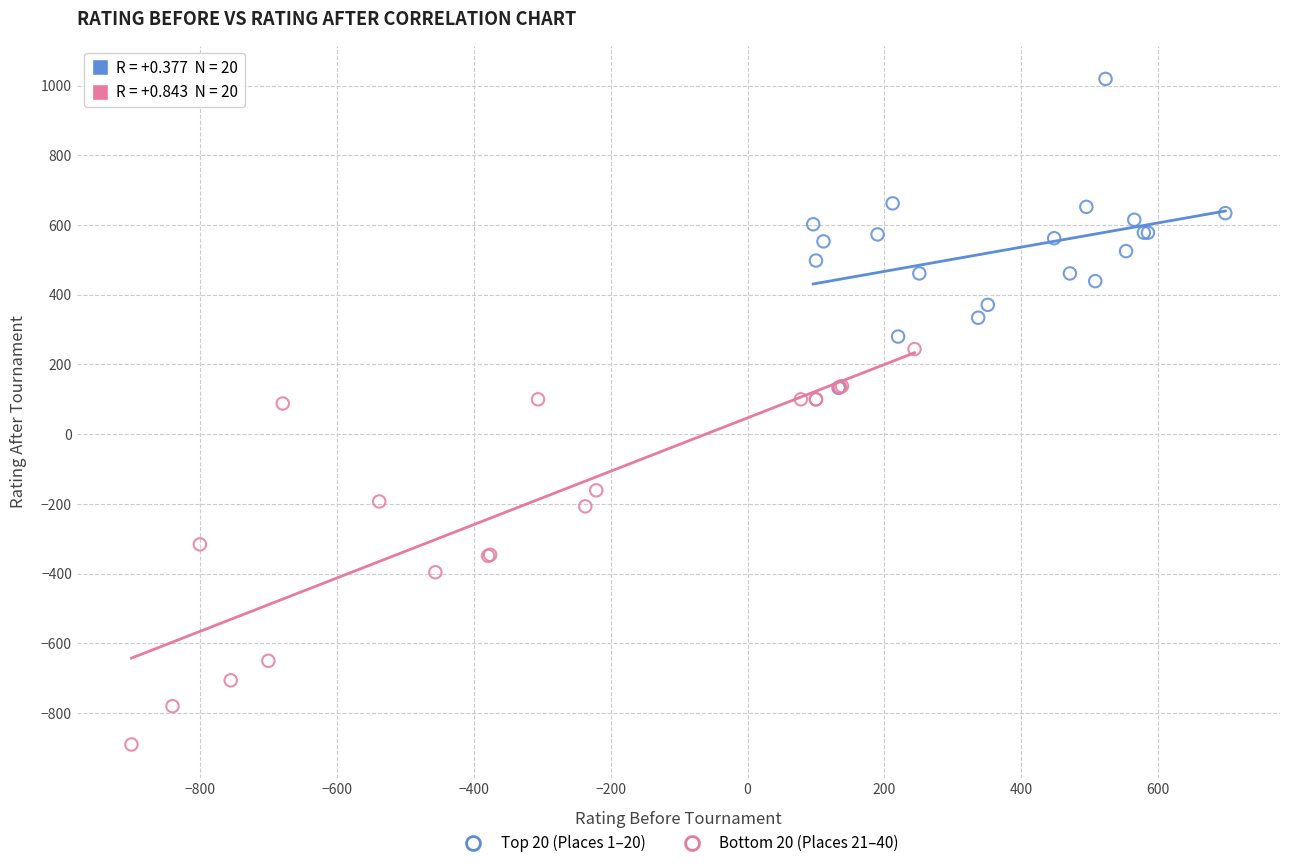

Which series has the largest Y range (max minus min)?

Bottom 20 (Places 21–40)